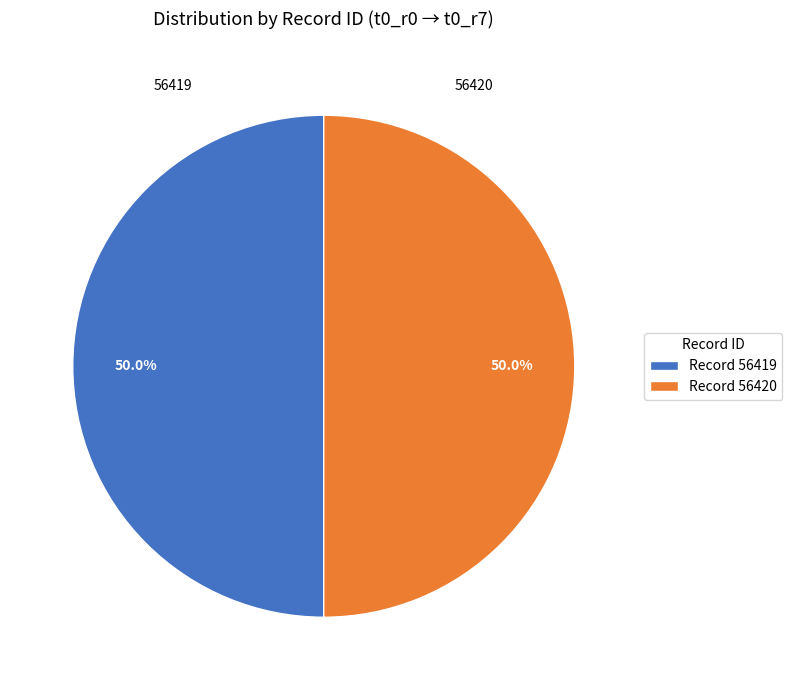

What is the ratio of the value at Record 56420 to the value at Record 56419?

1.0